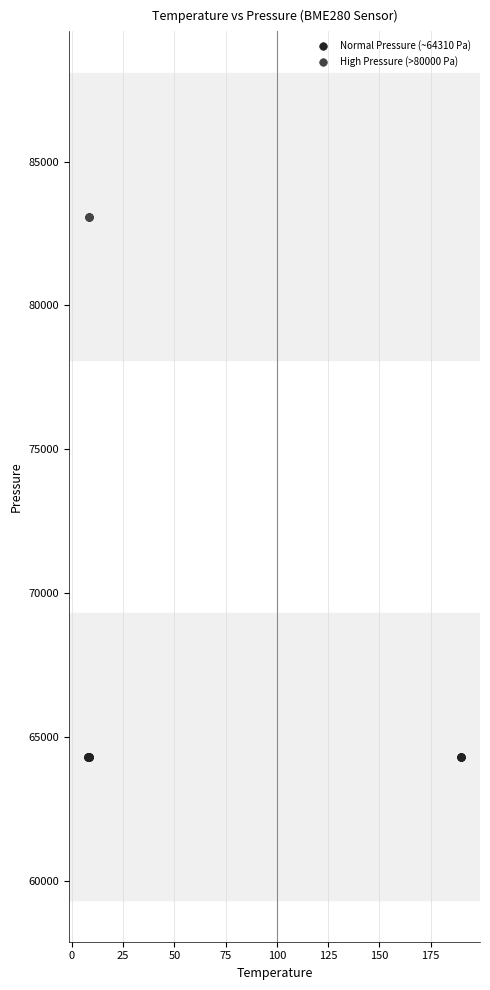

Which series reaches the maximum Y coordinate?

High Pressure (>80000 Pa)